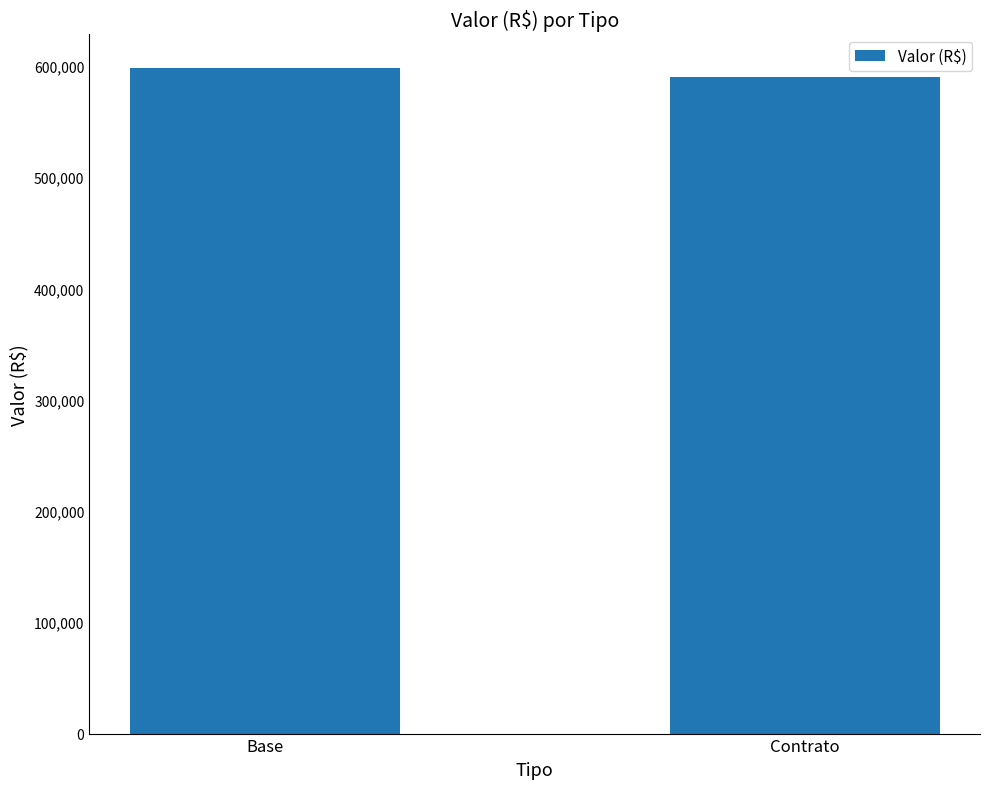

Which has a higher value, Base or Contrato?

Base